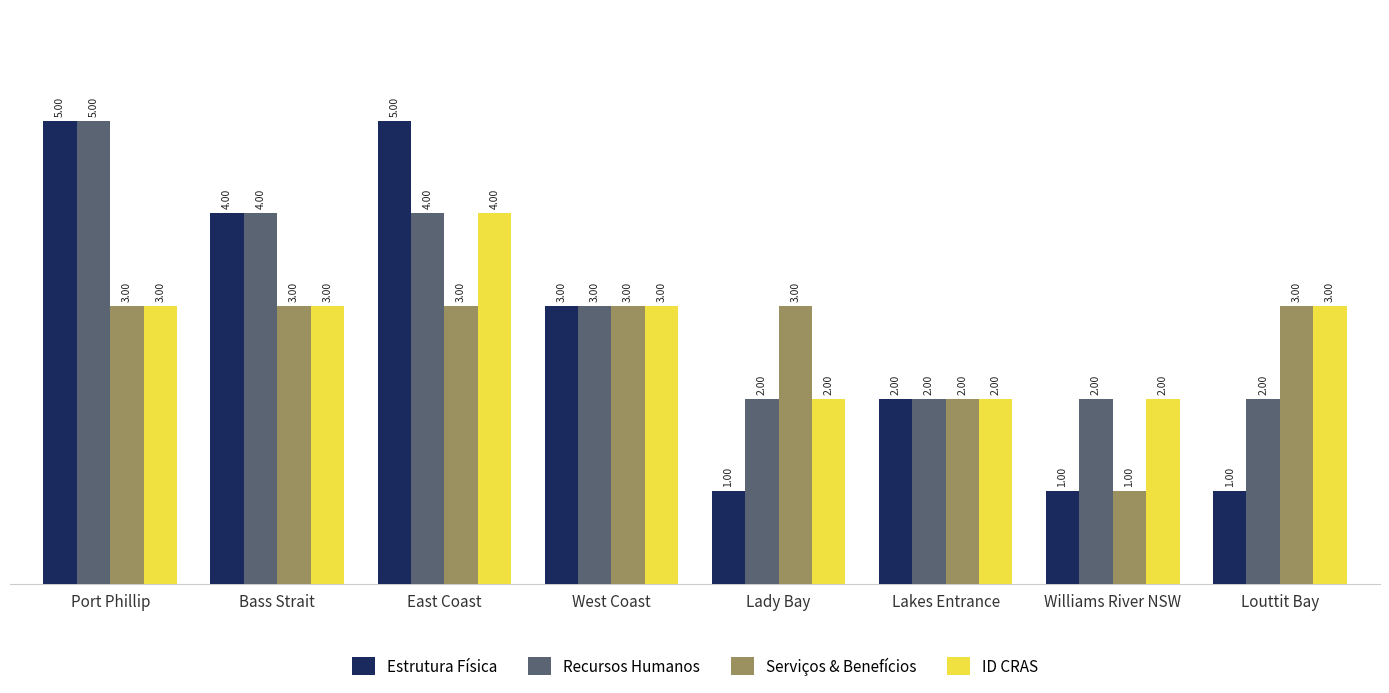

Reading left to right, extract all data points from this chart.

Estrutura Física: 5	4	5	3	1	2	1	1
Recursos Humanos: 5	4	4	3	2	2	2	2
Serviços & Benefícios: 3	3	3	3	3	2	1	3
ID CRAS: 3	3	4	3	2	2	2	3